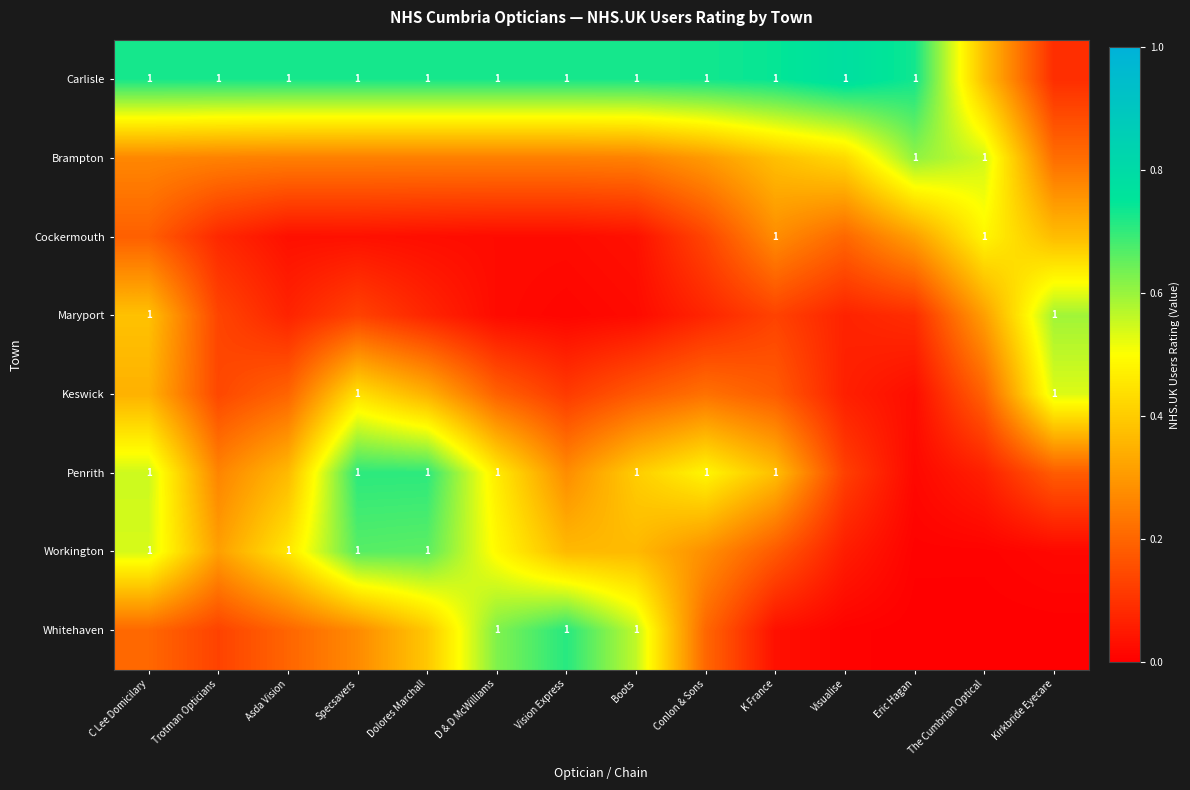

The Cockermouth series shows 0.0 at Trotman Opticians. True or false?

False